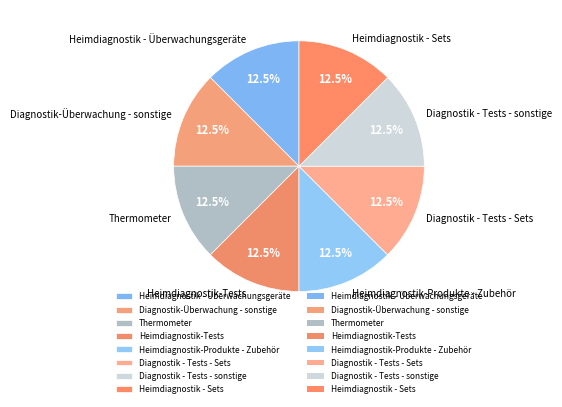

Is the sum of Heimdiagnostik-Tests and Thermometer greater than half?

No